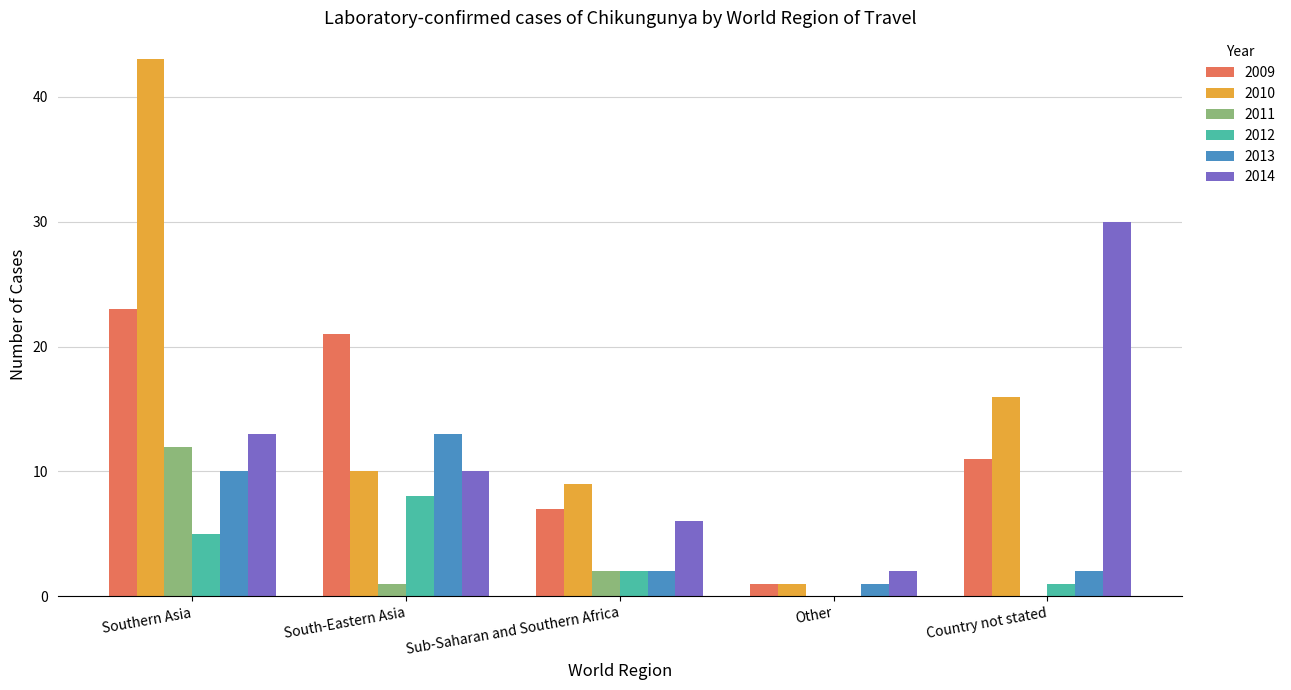

What is the greatest value displayed?

43